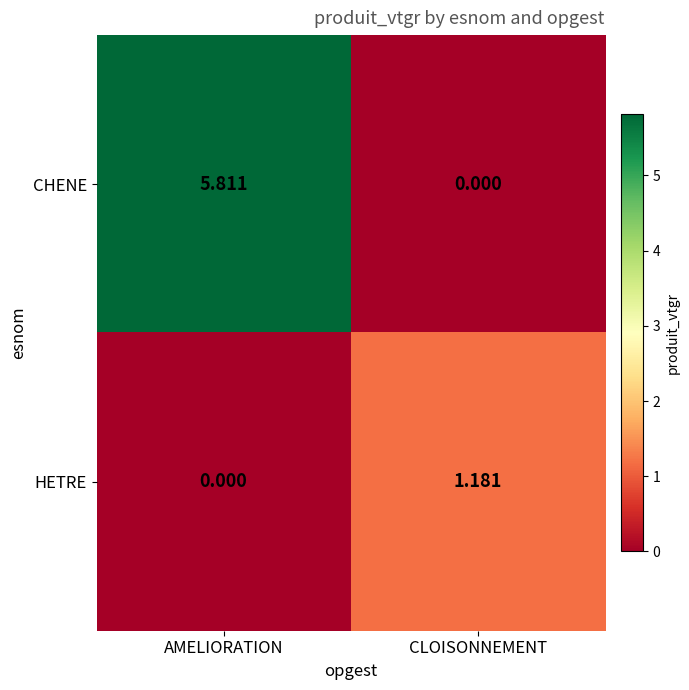

At which label does CHENE reach its peak?

AMELIORATION